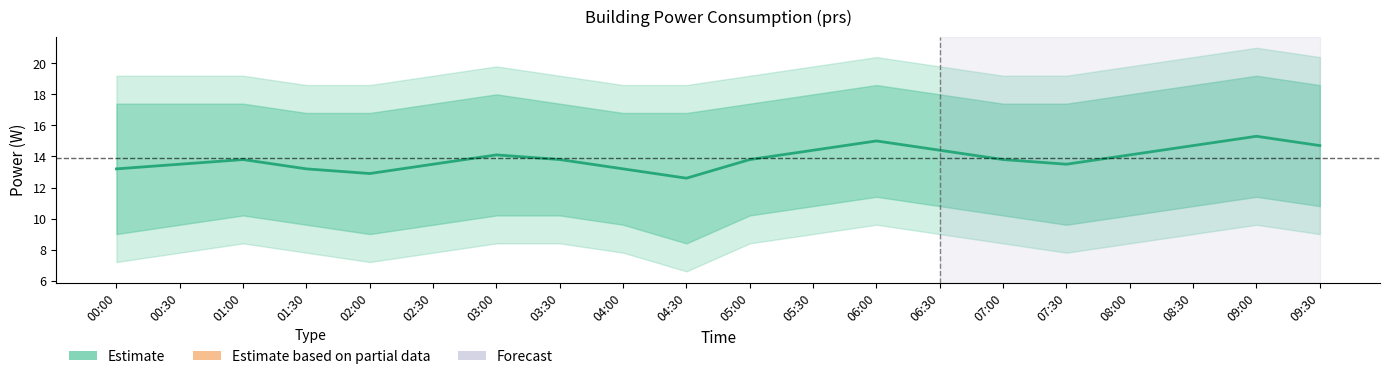

Is it true that the value at 03:30 is 13.8?

True